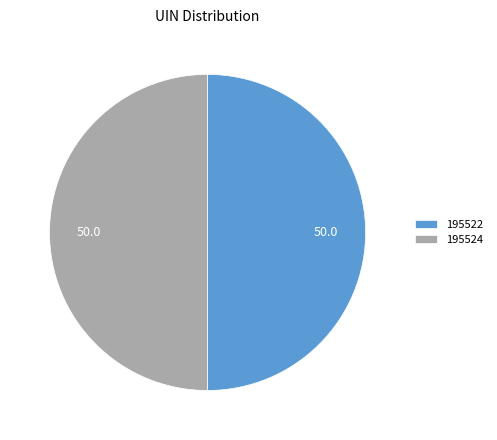

Count the number of slices in the pie.

2